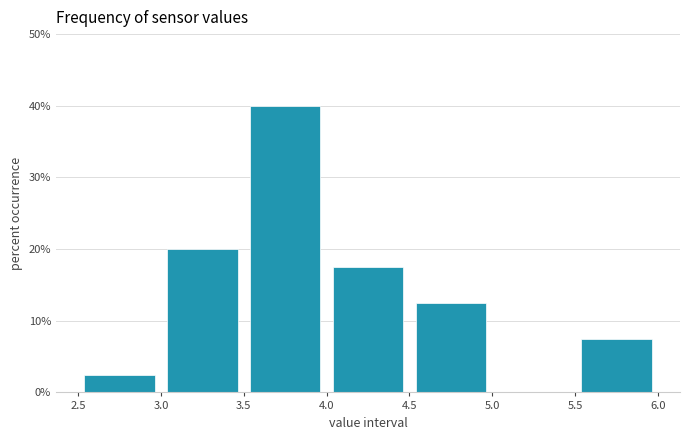

Reading left to right, transcribe this chart: for each bar, give the range it covers on the x-axis and its height. The values are not printed on the chart, so give them approximately, as read against the axis.

2.5 to 3.0: 3
3.0 to 3.5: 20
3.5 to 4.0: 40
4.0 to 4.5: 18
4.5 to 5.0: 13
5.0 to 5.5: 0
5.5 to 6.0: 8